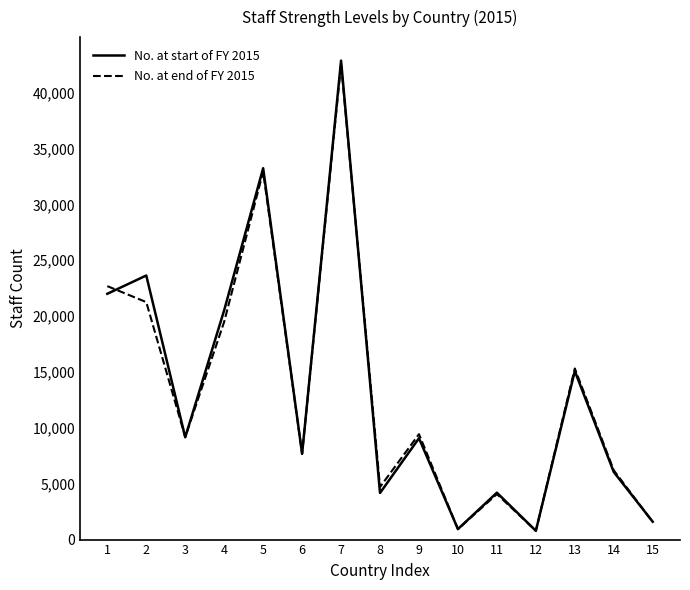

The value of No. at end of FY 2015 at 13 is 26712. True or false?

False